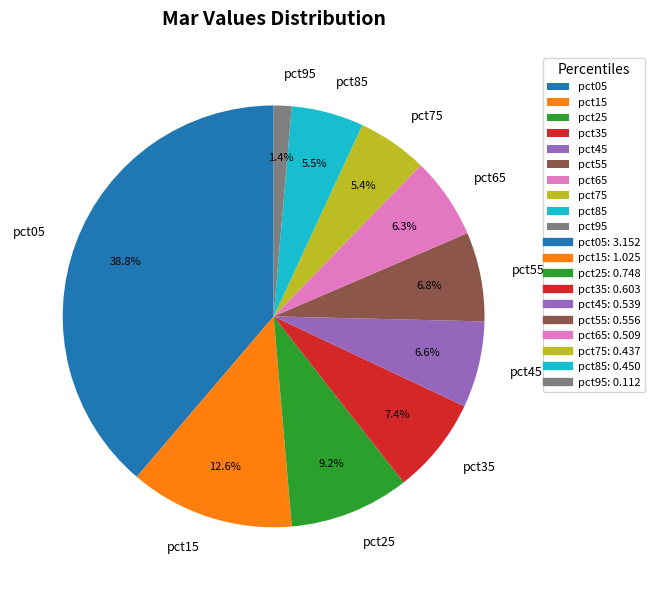

Count the number of slices in the pie.

10